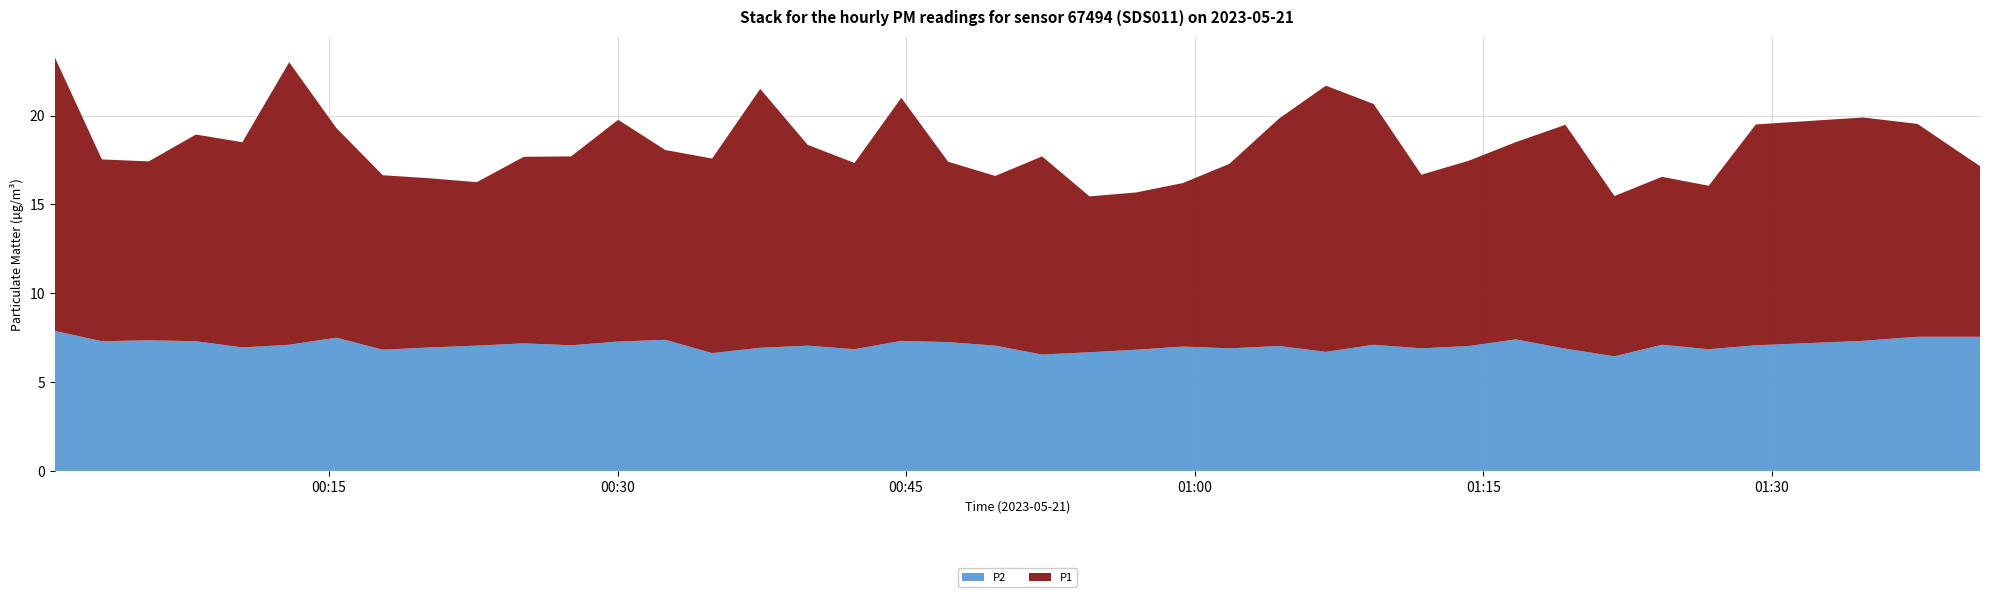

Reading right to left, transcribe all the data shown in this chart.

P1: 2023-05-21T01:40:49=9.6	2023-05-21T01:37:34=12.0	2023-05-21T01:34:44=12.6	2023-05-21T01:29:10=12.4	2023-05-21T01:26:43=9.2	2023-05-21T01:24:17=9.4	2023-05-21T01:21:49=9.0	2023-05-21T01:19:16=12.6	2023-05-21T01:16:41=11.1	2023-05-21T01:14:15=10.4	2023-05-21T01:11:47=9.8	2023-05-21T01:09:18=13.6	2023-05-21T01:06:49=15.0	2023-05-21T01:04:23=12.8	2023-05-21T01:01:48=10.4	2023-05-21T00:59:23=9.2	2023-05-21T00:56:57=8.8	2023-05-21T00:54:32=8.8	2023-05-21T00:52:04=11.2	2023-05-21T00:49:38=9.6	2023-05-21T00:47:11=10.2	2023-05-21T00:44:45=13.7	2023-05-21T00:42:19=10.5	2023-05-21T00:39:53=11.3	2023-05-21T00:37:25=14.6	2023-05-21T00:34:55=10.9	2023-05-21T00:32:29=10.7	2023-05-21T00:30:02=12.5	2023-05-21T00:27:35=10.6	2023-05-21T00:25:08=10.5	2023-05-21T00:22:41=9.2	2023-05-21T00:20:14=9.5	2023-05-21T00:17:48=9.8	2023-05-21T00:15:23=11.8	2023-05-21T00:12:56=15.9	2023-05-21T00:10:30=11.6	2023-05-21T00:08:05=11.6	2023-05-21T00:05:38=10.1	2023-05-21T00:03:12=10.2	2023-05-21T00:00:45=15.4
P2: 2023-05-21T01:40:49=7.5	2023-05-21T01:37:34=7.5	2023-05-21T01:34:44=7.3	2023-05-21T01:29:10=7.1	2023-05-21T01:26:43=6.8	2023-05-21T01:24:17=7.1	2023-05-21T01:21:49=6.5	2023-05-21T01:19:16=6.9	2023-05-21T01:16:41=7.4	2023-05-21T01:14:15=7.0	2023-05-21T01:11:47=6.9	2023-05-21T01:09:18=7.1	2023-05-21T01:06:49=6.7	2023-05-21T01:04:23=7.0	2023-05-21T01:01:48=6.9	2023-05-21T00:59:23=7.0	2023-05-21T00:56:57=6.8	2023-05-21T00:54:32=6.7	2023-05-21T00:52:04=6.5	2023-05-21T00:49:38=7.0	2023-05-21T00:47:11=7.2	2023-05-21T00:44:45=7.3	2023-05-21T00:42:19=6.8	2023-05-21T00:39:53=7.0	2023-05-21T00:37:25=6.9	2023-05-21T00:34:55=6.6	2023-05-21T00:32:29=7.4	2023-05-21T00:30:02=7.3	2023-05-21T00:27:35=7.1	2023-05-21T00:25:08=7.2	2023-05-21T00:22:41=7.0	2023-05-21T00:20:14=7.0	2023-05-21T00:17:48=6.8	2023-05-21T00:15:23=7.5	2023-05-21T00:12:56=7.1	2023-05-21T00:10:30=7.0	2023-05-21T00:08:05=7.3	2023-05-21T00:05:38=7.3	2023-05-21T00:03:12=7.3	2023-05-21T00:00:45=7.9